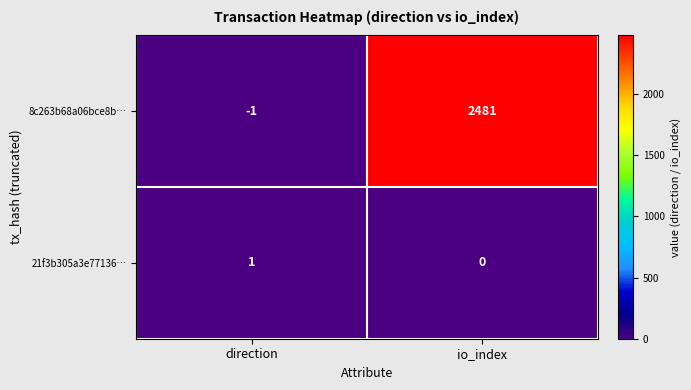

Rank the series by their average value, from highest to lowest.

8c263b68a06bce8b…, 21f3b305a3e77136…